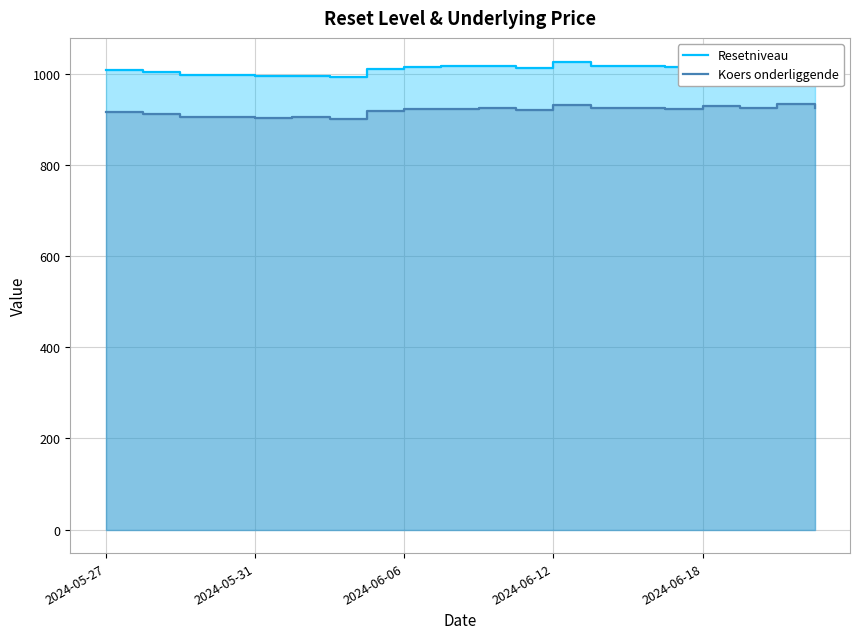

How many interior local peaks does the Resetniveau series have?

5